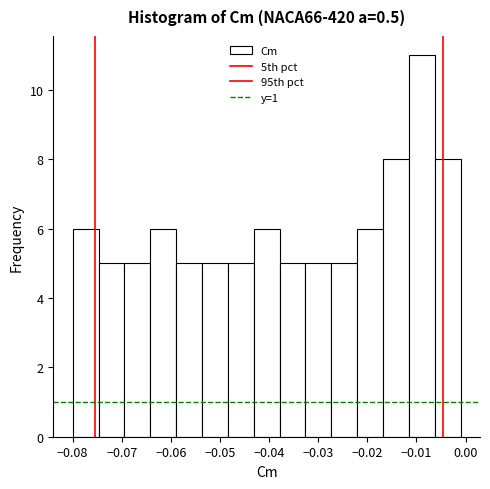

Over which range of the x-axis is the bar tallest?

-0.012 to -0.006